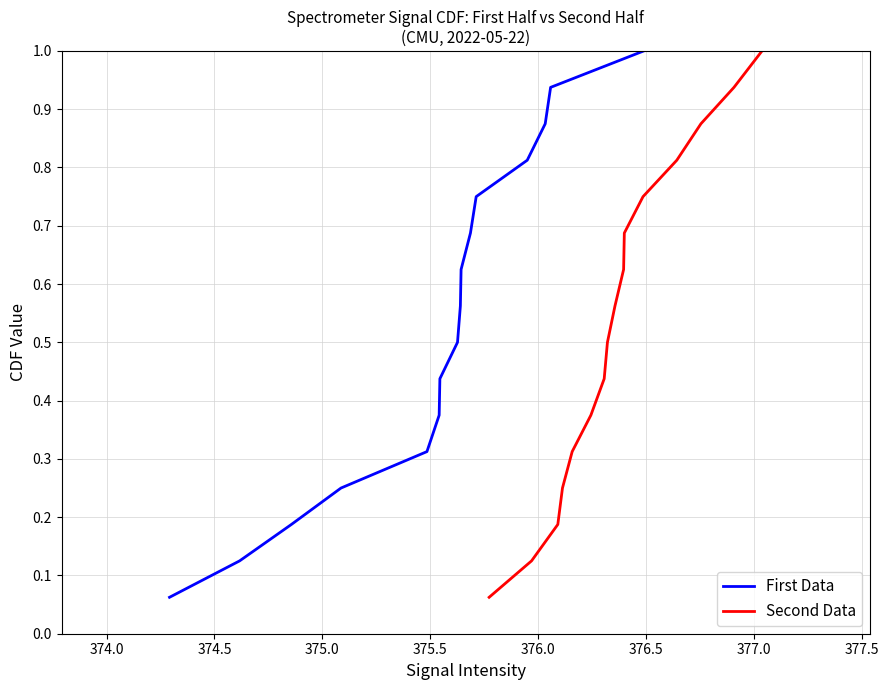

What is the highest value of the First Data series?

1.0